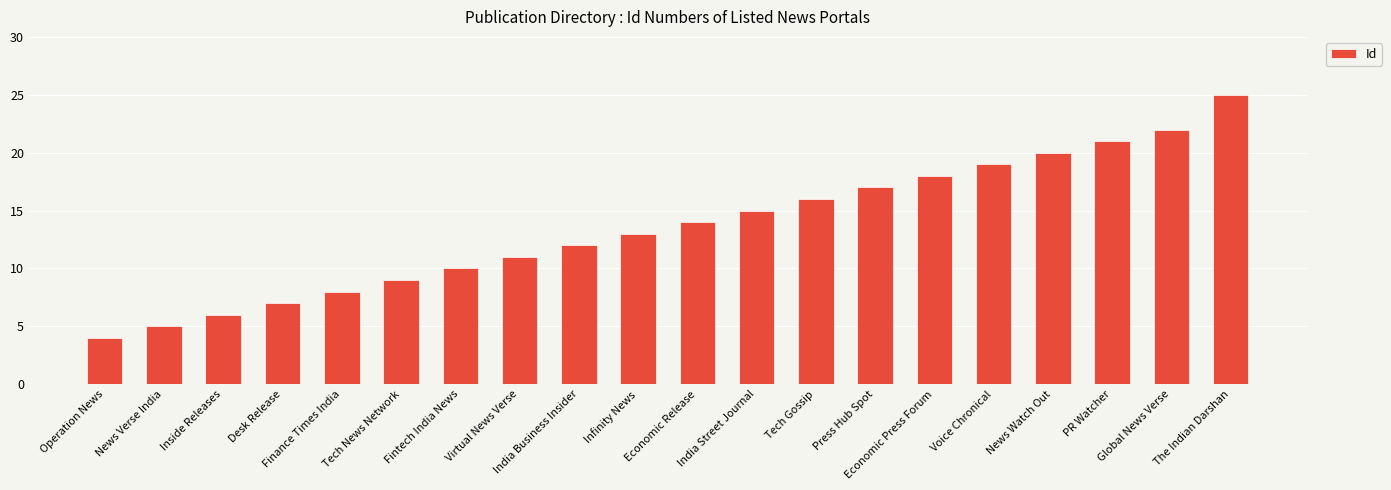

How many categories are shown in the chart?

20